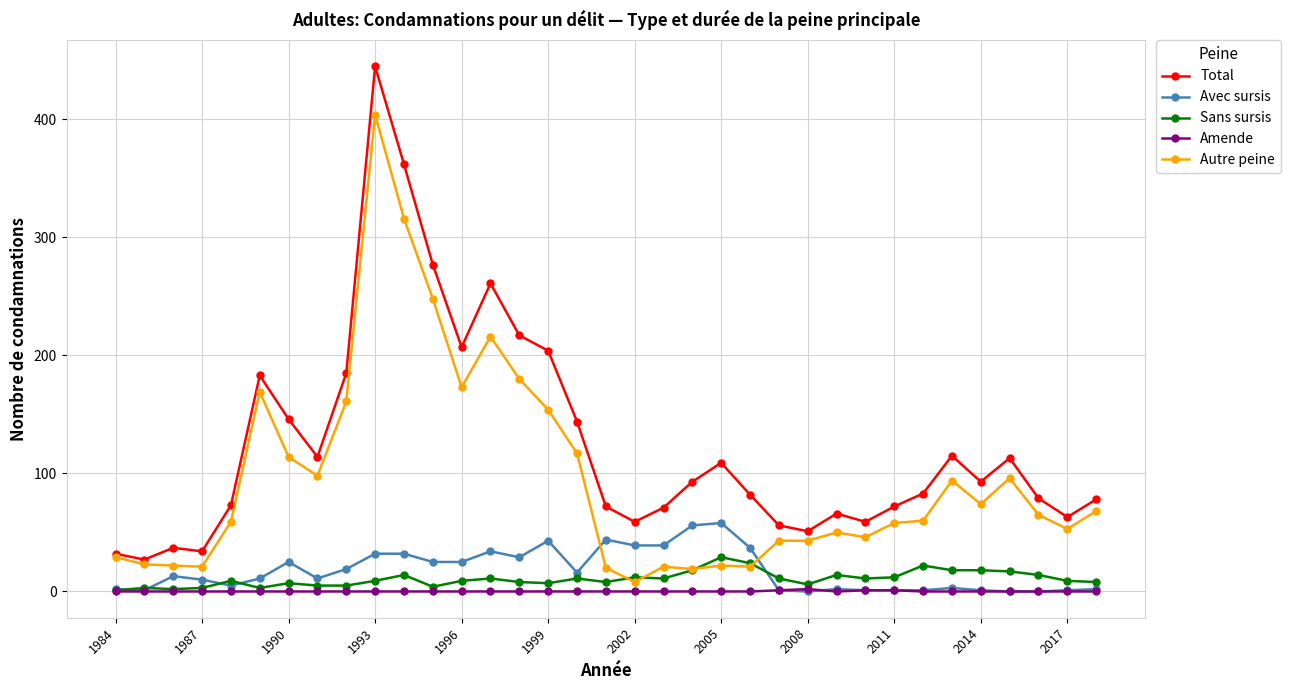

True or false: Sans sursis and Total intersect in this chart.

False